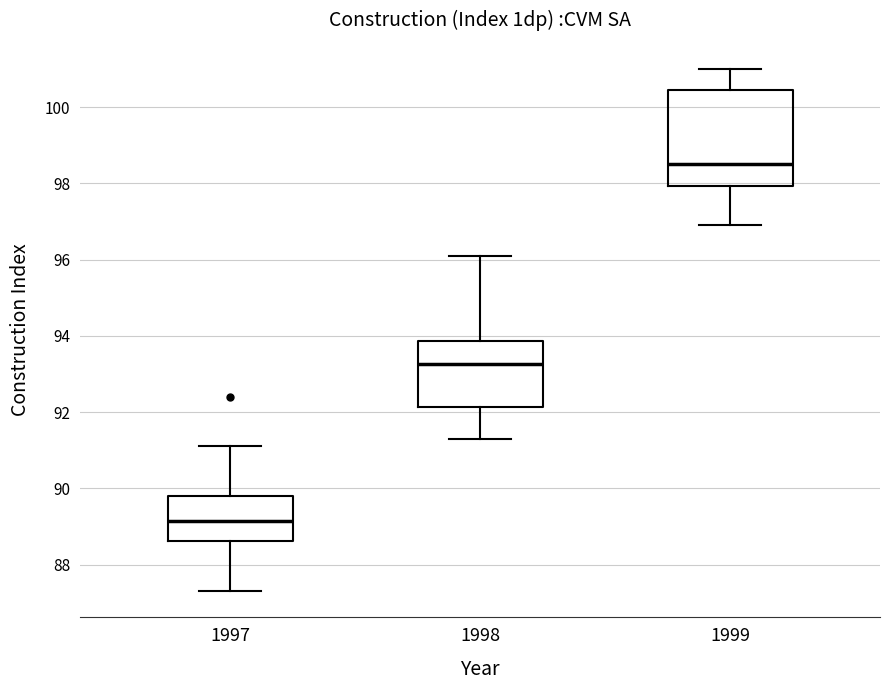

Which box's median line is the lowest?

1997